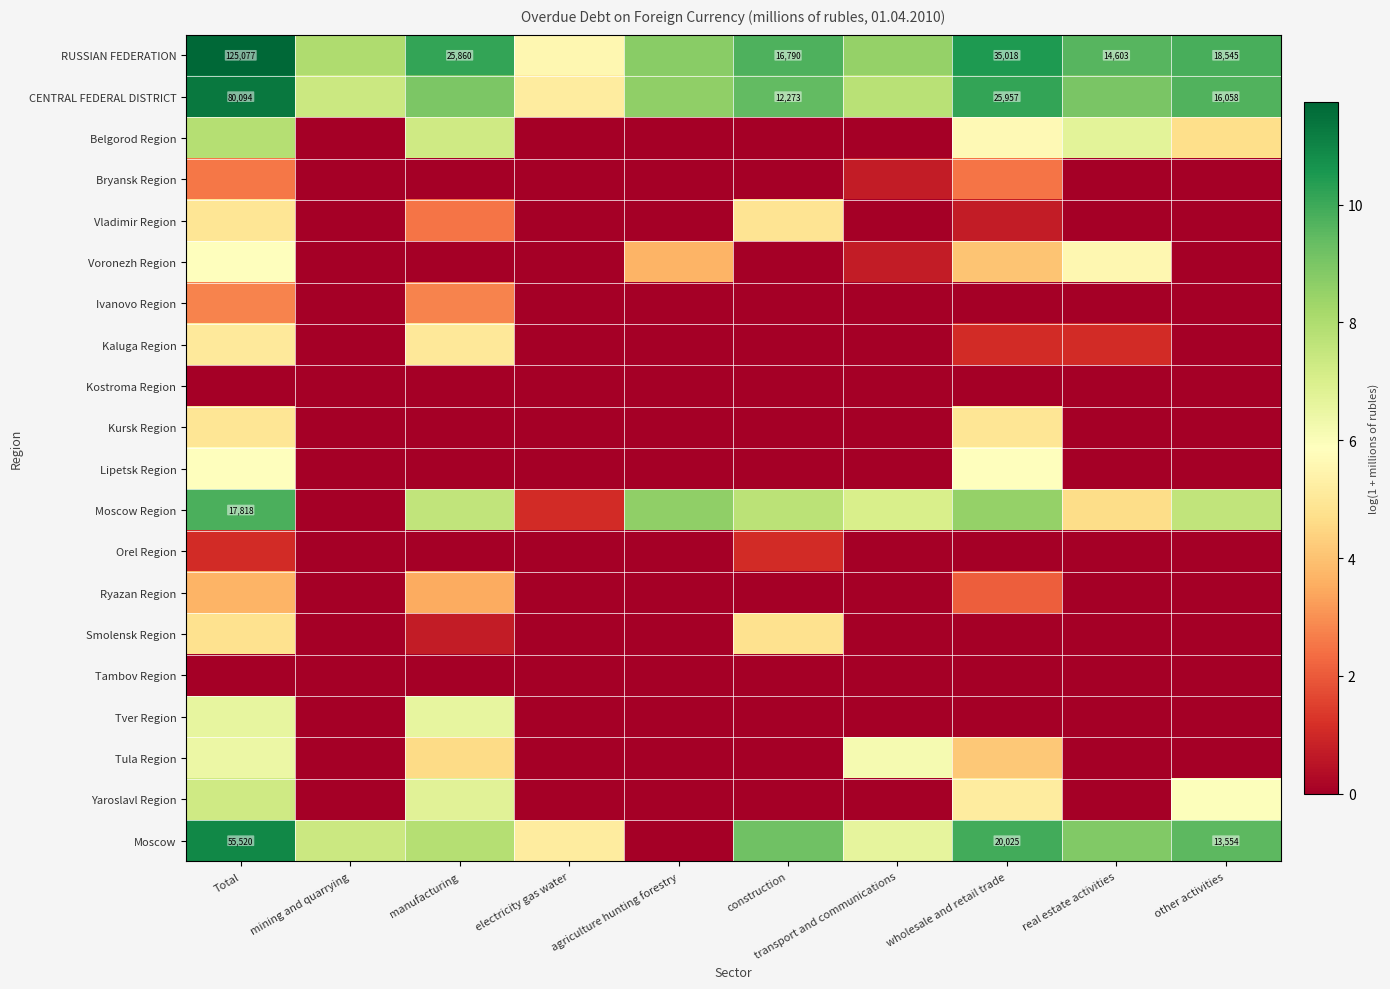

The value of Kursk Region at manufacturing is 0.0. True or false?

True